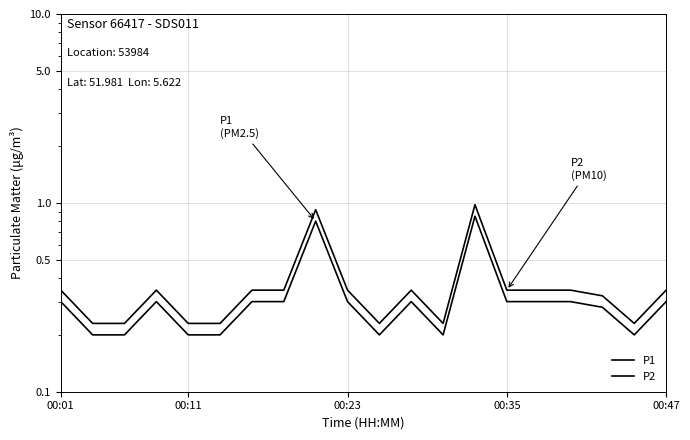

At which category does the chart reach its minimum across all series?

00:11